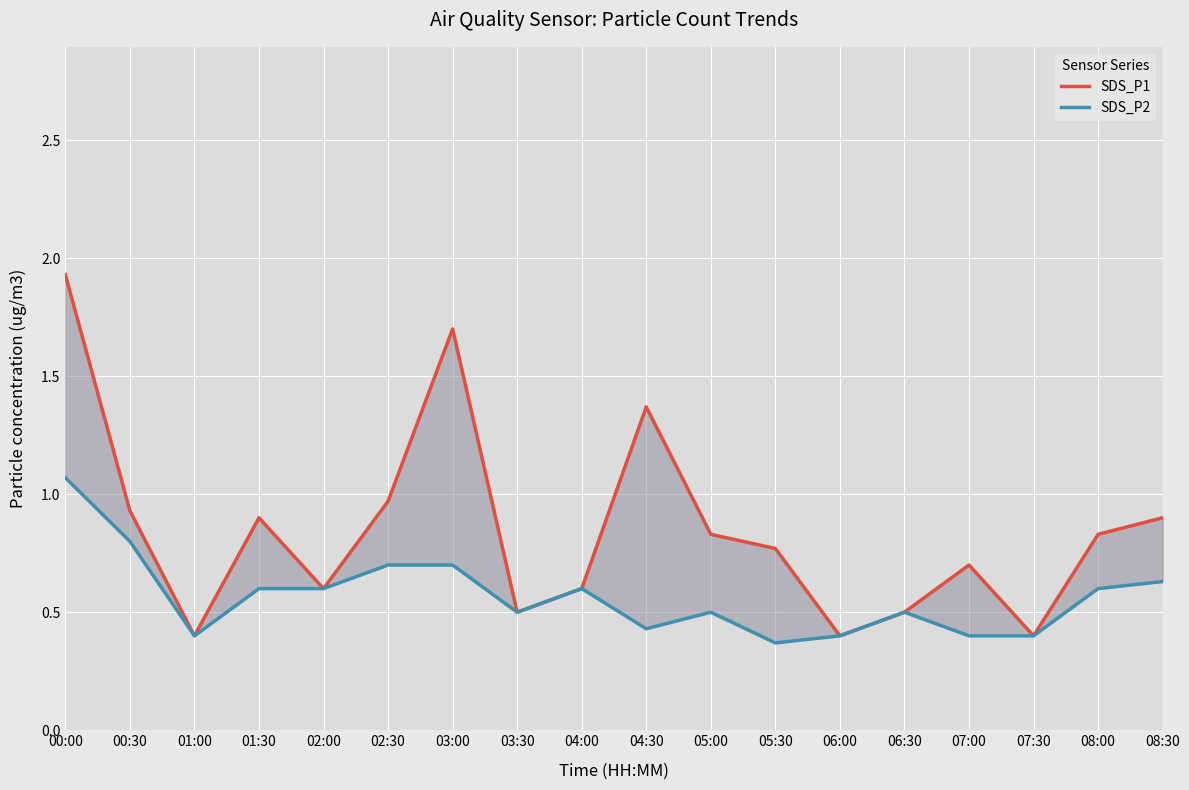

How many distinct data groups are displayed?

2